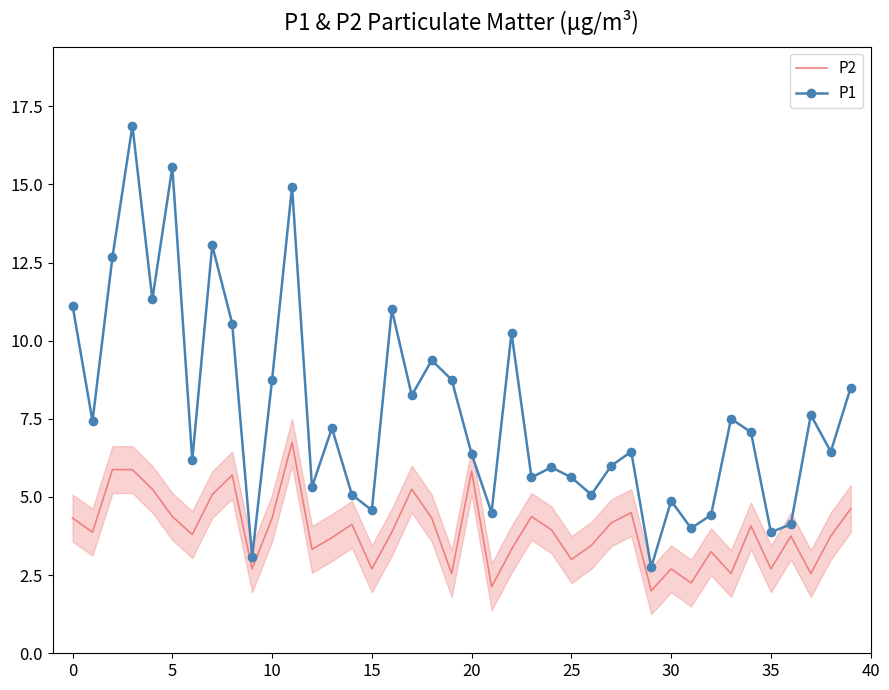

The P2 series shows 5.8 at 20. True or false?

True